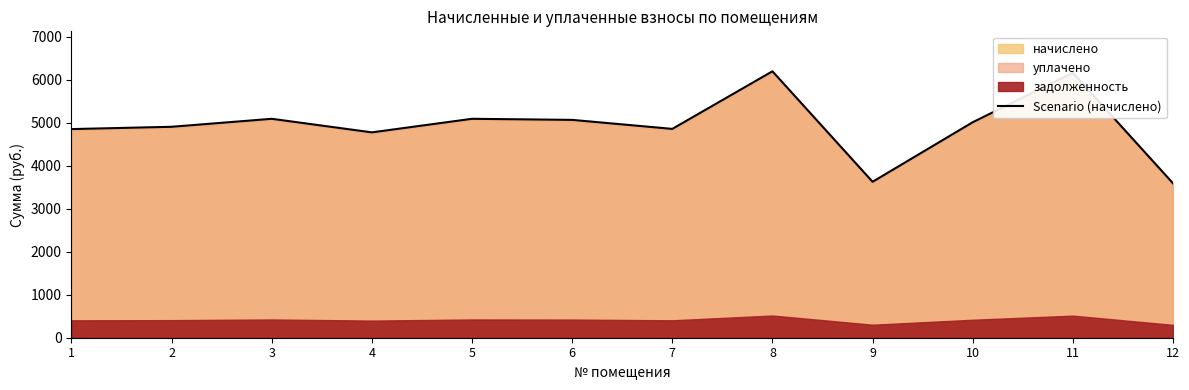

Rank the categories by value from highest to lowest.

8, 11, 3, 5, 6, 10, 2, 7, 1, 4, 9, 12